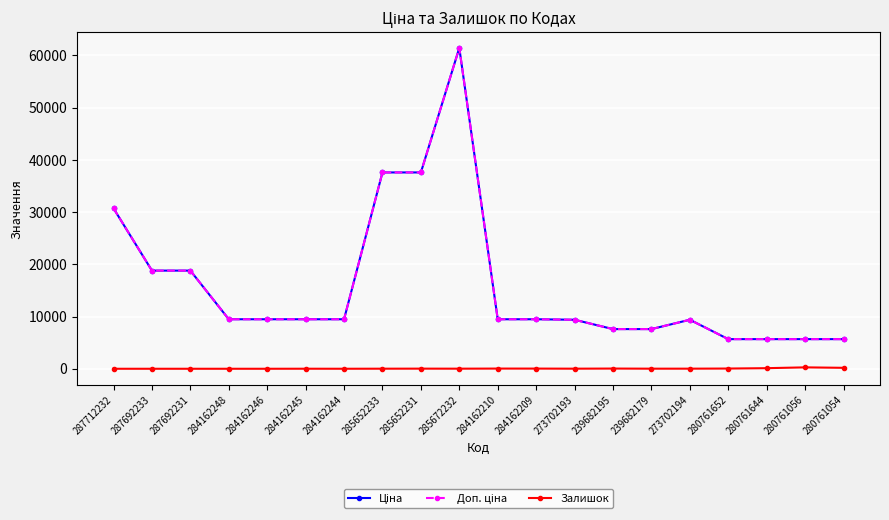

Does the chart have visible grid lines?

Yes